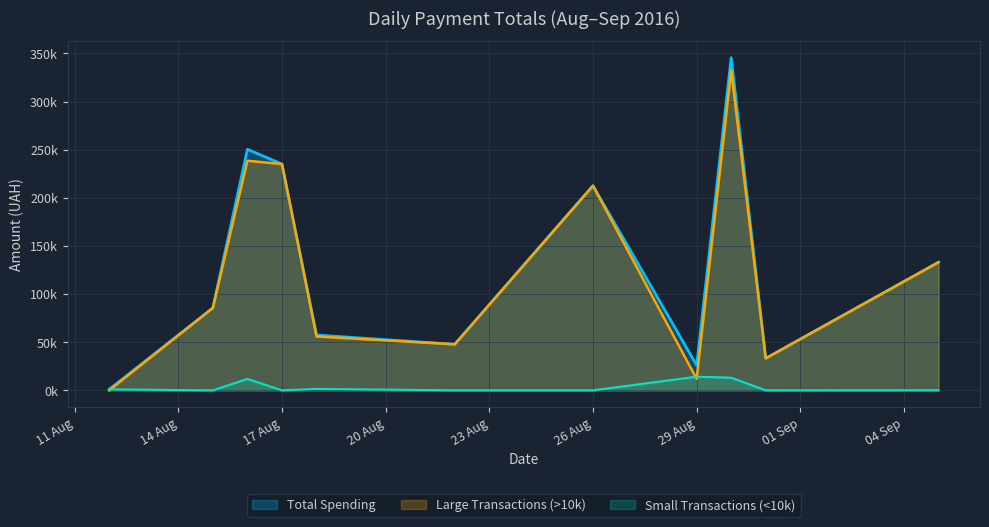

The Total Spending series shows 1384.7 at 11 Aug. True or false?

False